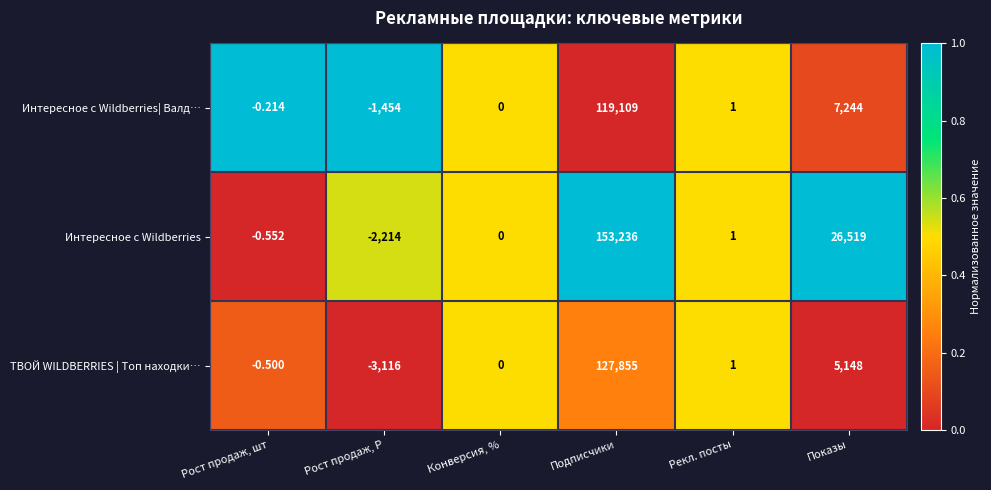

At which label does Интересное с Wildberries| Валд… first exceed 1?

Подписчики